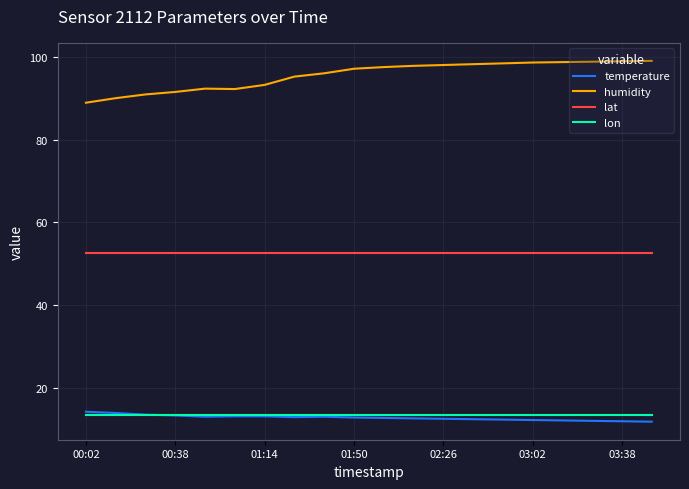

Rank the series by their maximum value, from highest to lowest.

humidity, lat, temperature, lon